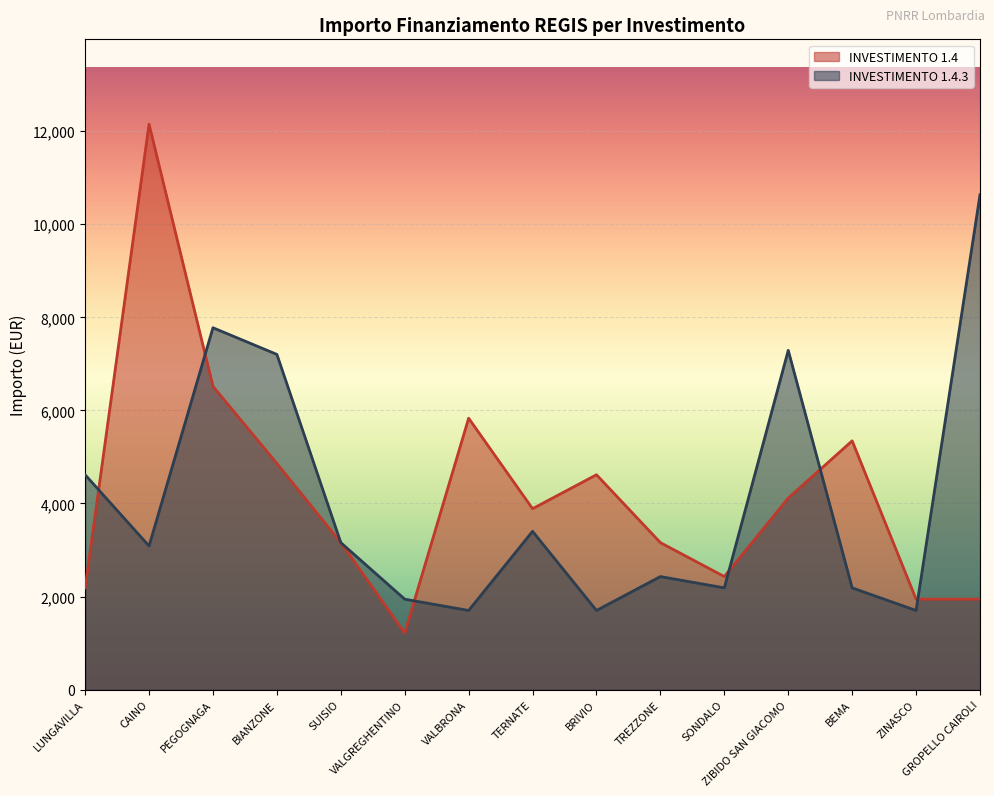

What position from the right is ZINASCO?

2